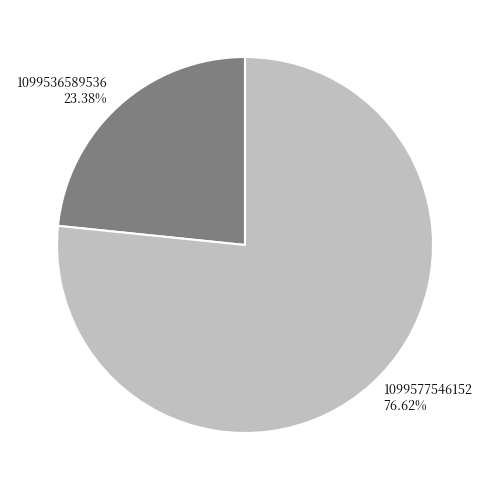

Approximately how many times larger is the value at 1099536589536 compared to 1099577546152?

0.3